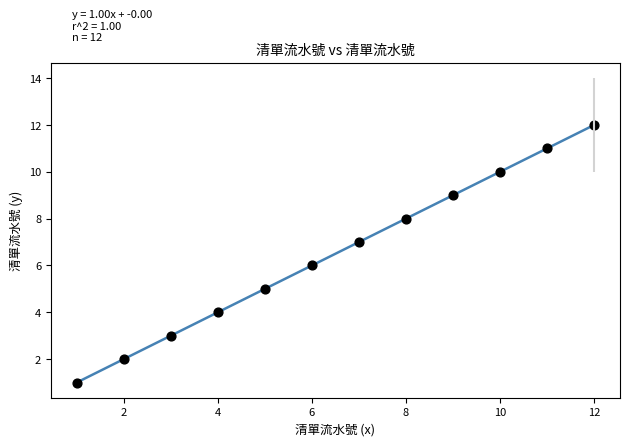

What is the range of X values (max minus min)?

11